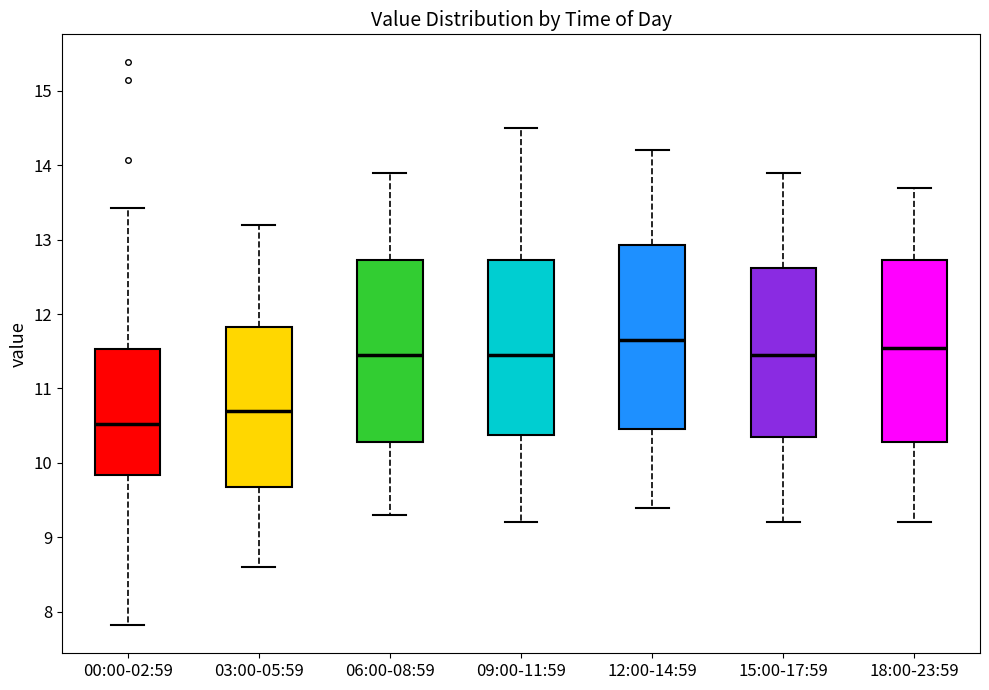

Where is the upper edge of the box for 03:00-05:59 on the y-axis? The values are not printed on the chart, so give them approximately, as read against the axis.

11.8